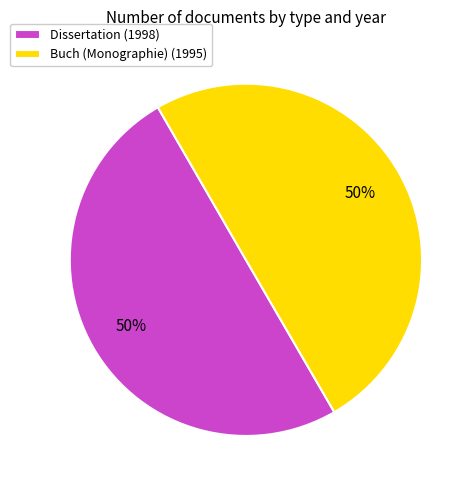

True or false: Dissertation (1998) accounts for 50% of the total.

True